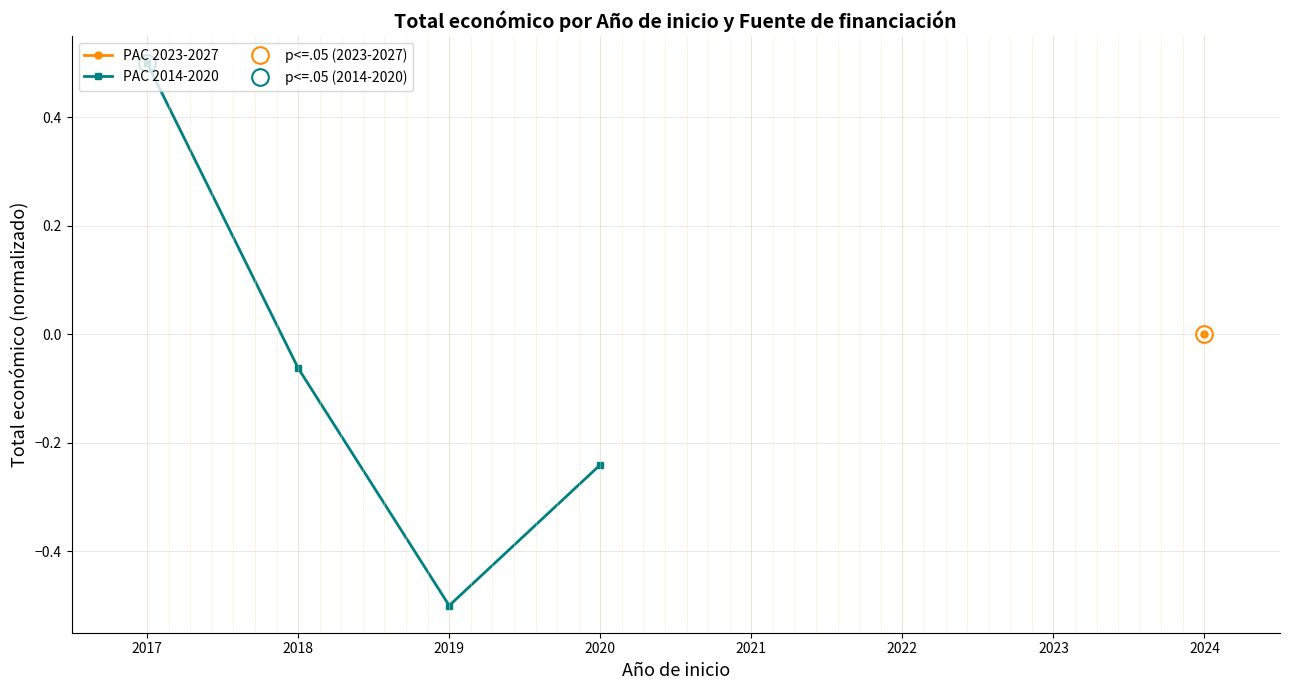

What is the value of the PAC 2014-2020 point at the 3rd from the left?

-0.5